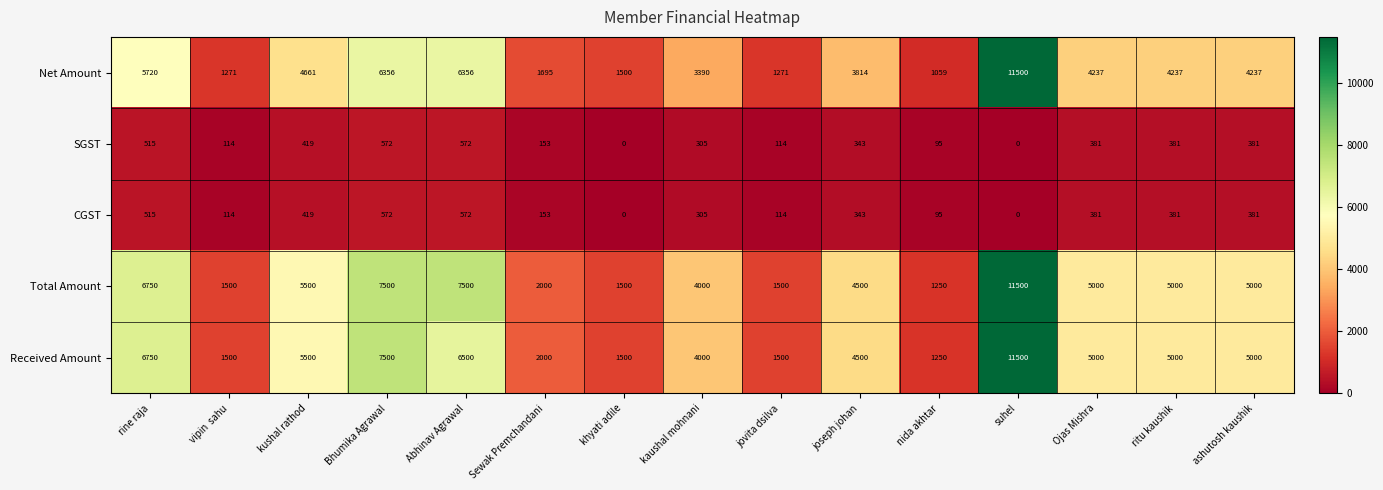

What is the spread (max minus min) of values at vipin  sahu?

1386